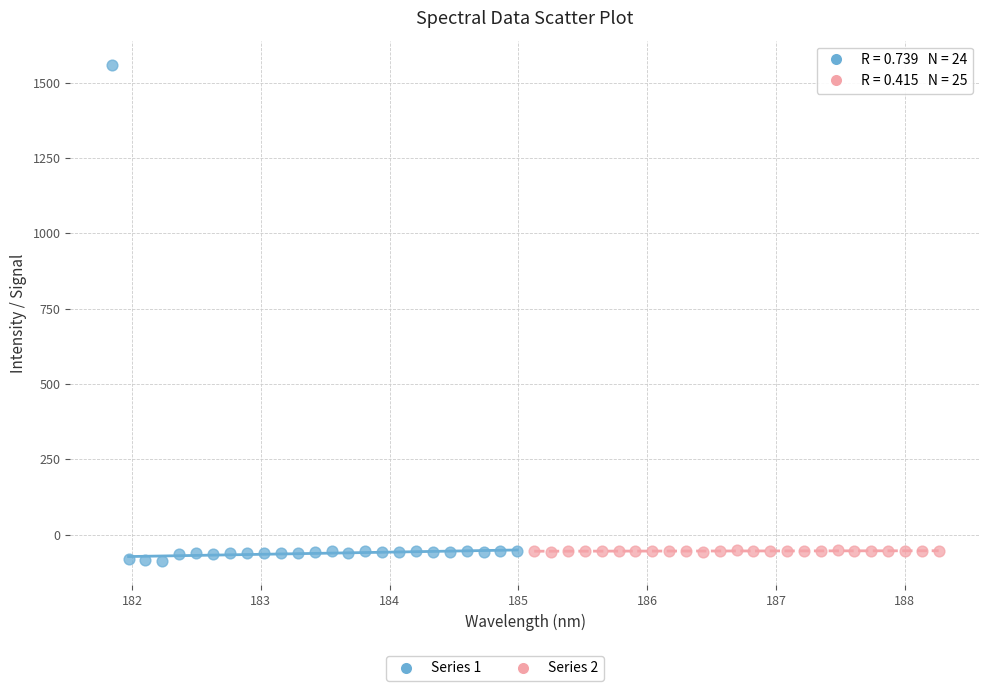

Which series contains the highest Y value?

Series 1